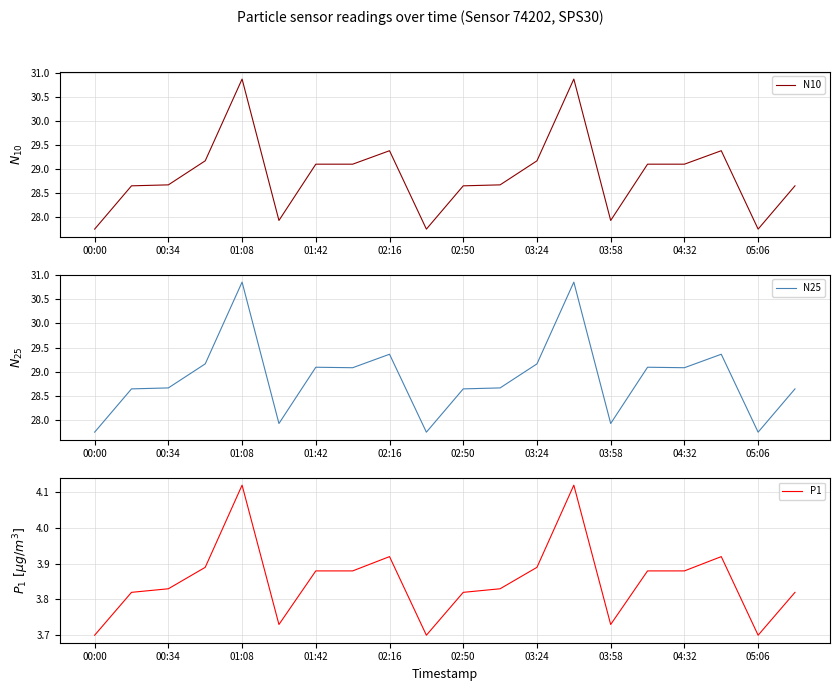

How many lines are shown in the chart?

3